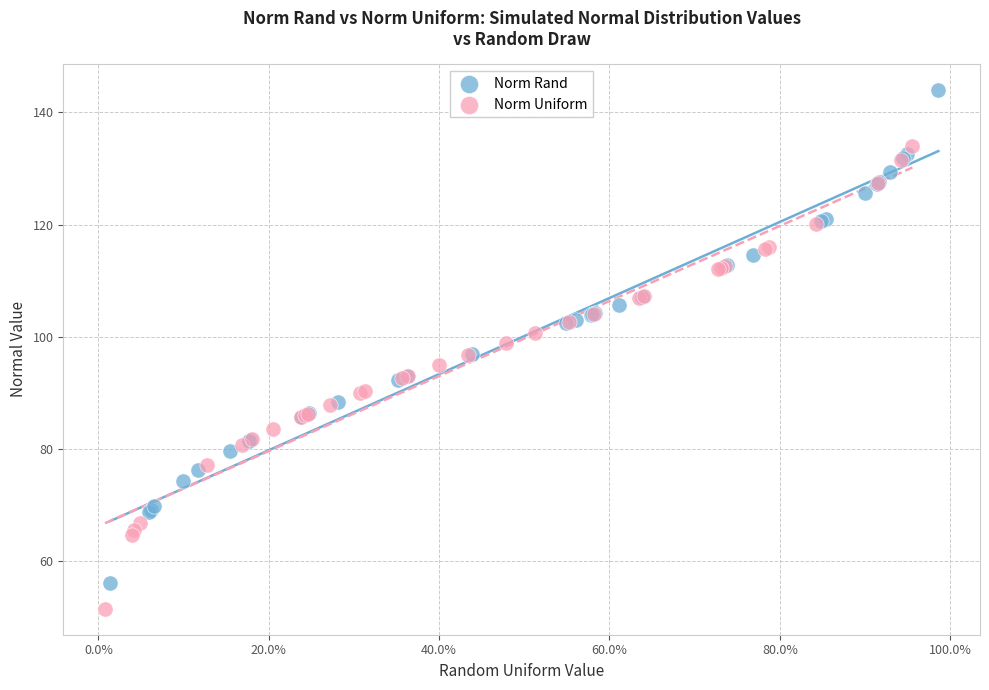

Which series reaches the maximum Y coordinate?

Norm Rand